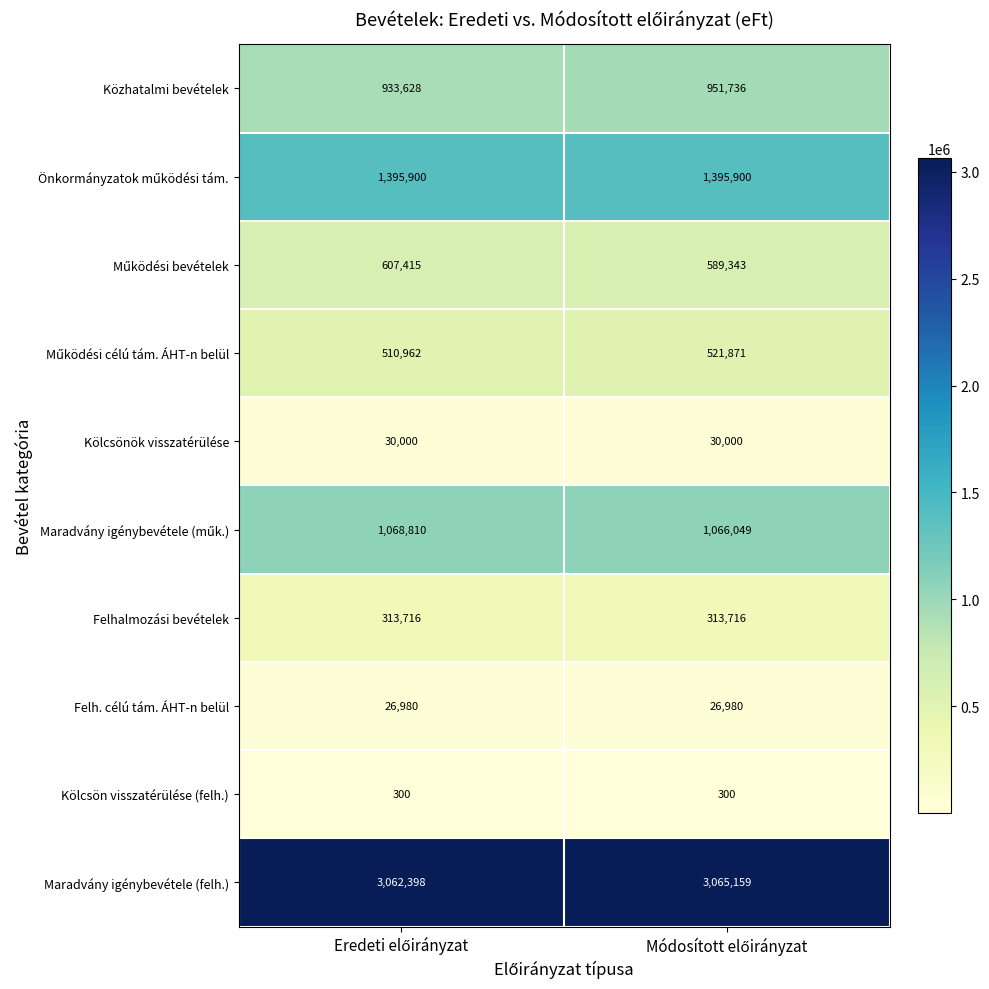

What is the minimum value for Kölcsön visszatérülése (felh.)?

300